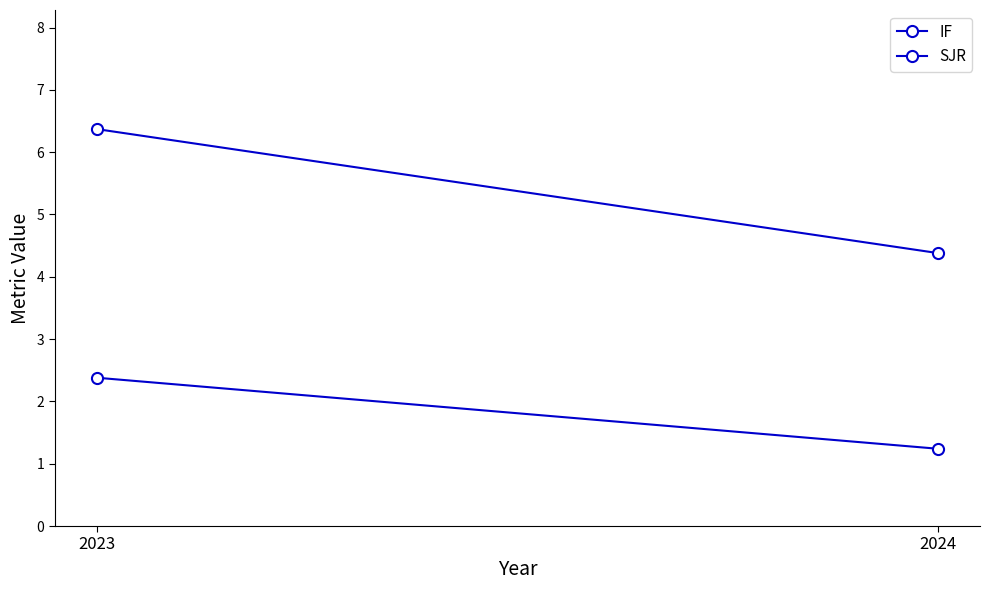

What is the sum of all IF values?

10.8